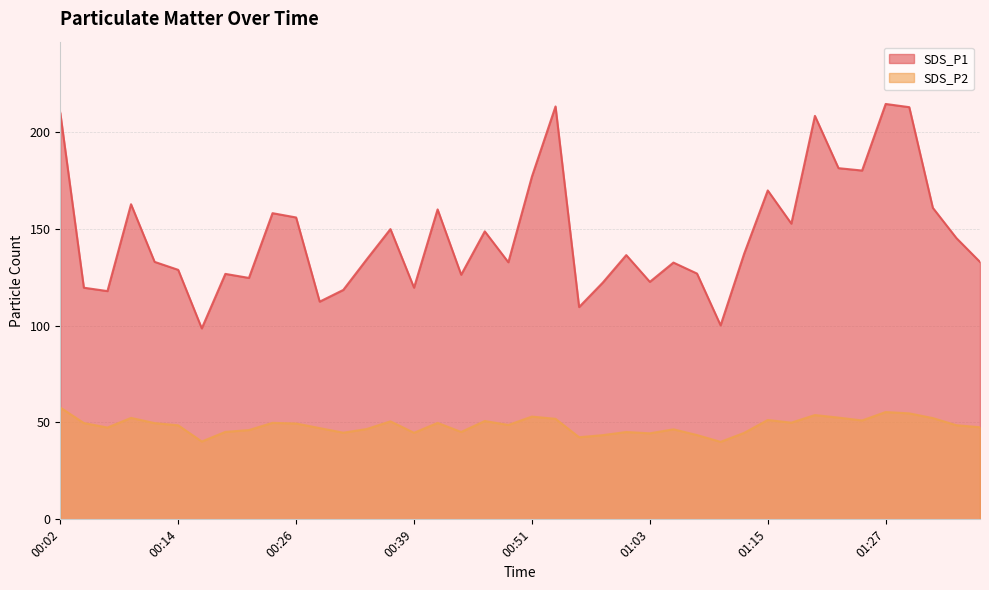

The value of SDS_P1 at 00:09 is 162.6. True or false?

True